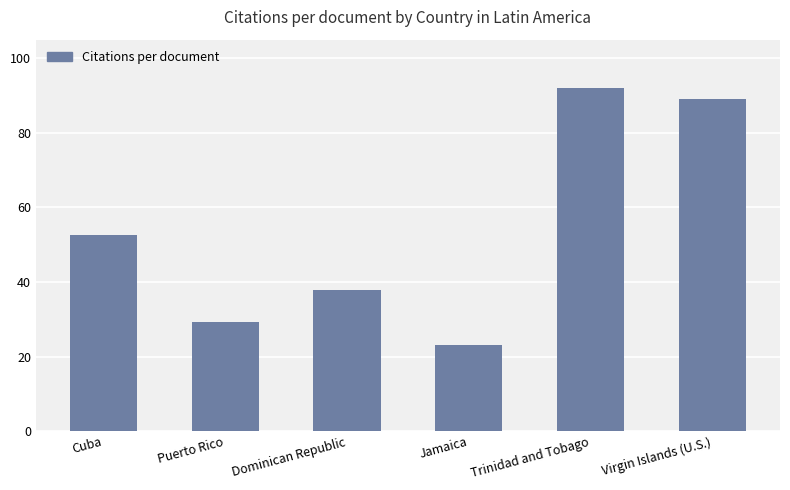

Approximately how many times larger is the value at Trinidad and Tobago compared to Dominican Republic?

2.4